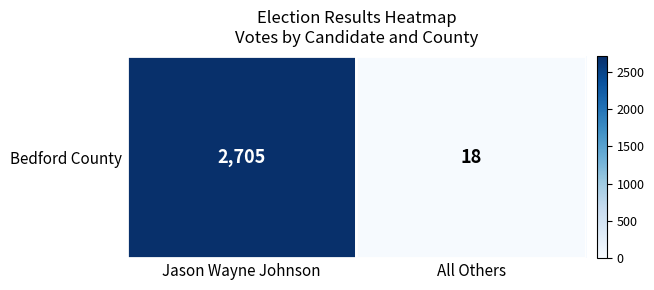

The value at All Others is 18. True or false?

True